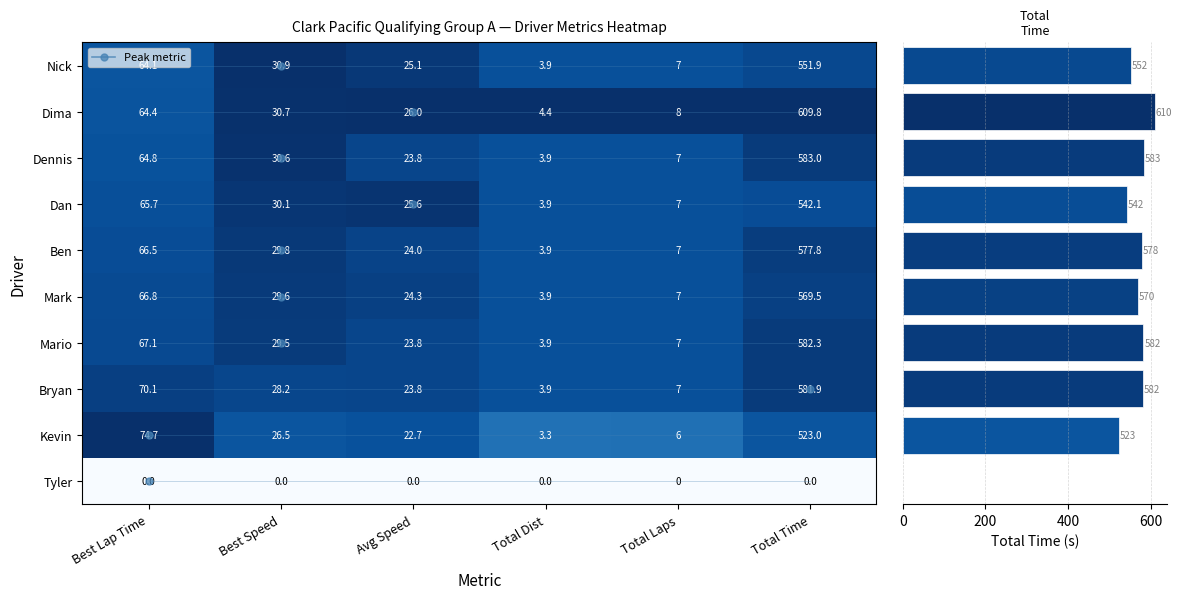

At which category is the sum across all series the highest?

5